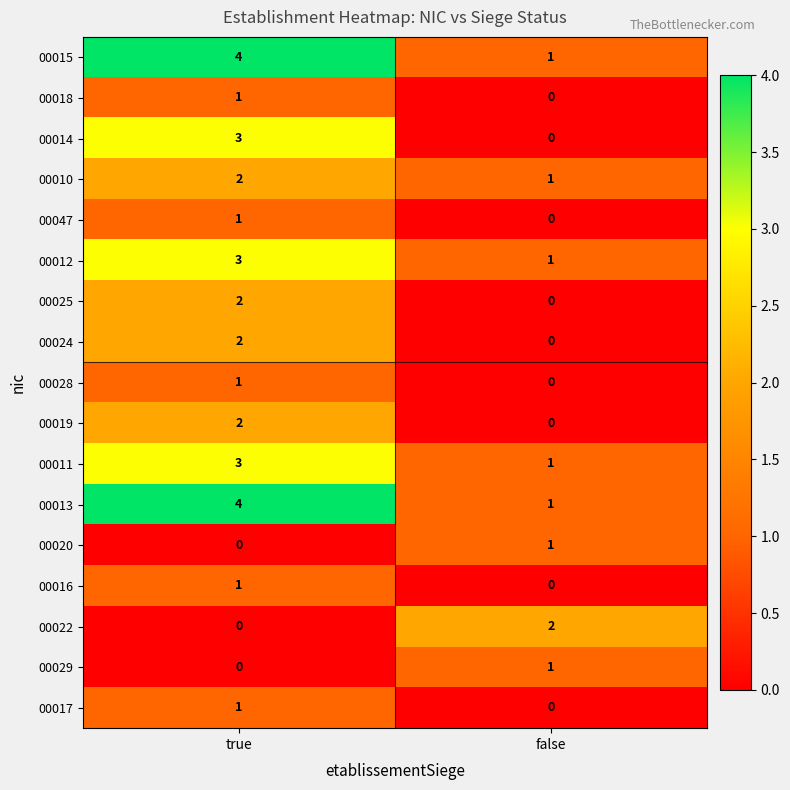

Is it true that 00022 equals -1 at true?

False